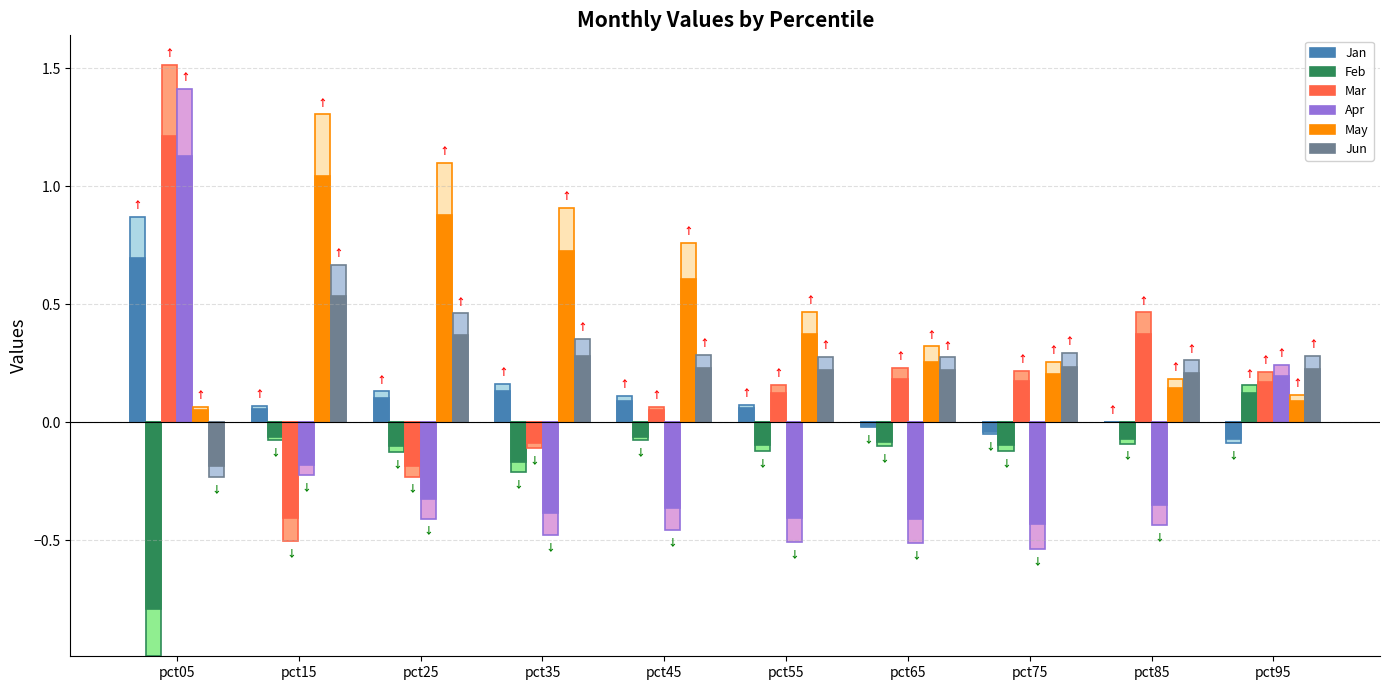

At which category is the sum across all series the highest?

pct05